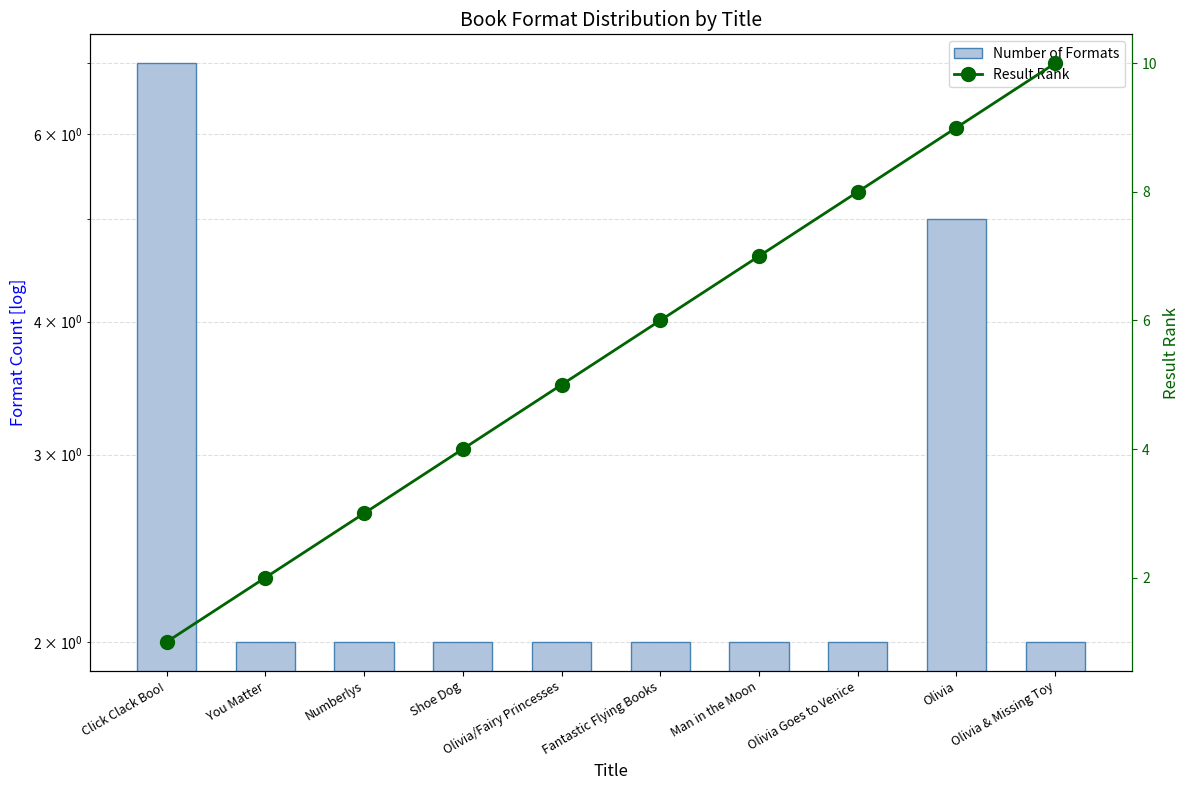

List the labels in order of Result Rank value, smallest first.

Click Clack Boo!, You Matter, Numberlys, Shoe Dog, Olivia/Fairy Princesses, Fantastic Flying Books, Man in the Moon, Olivia Goes to Venice, Olivia, Olivia & Missing Toy